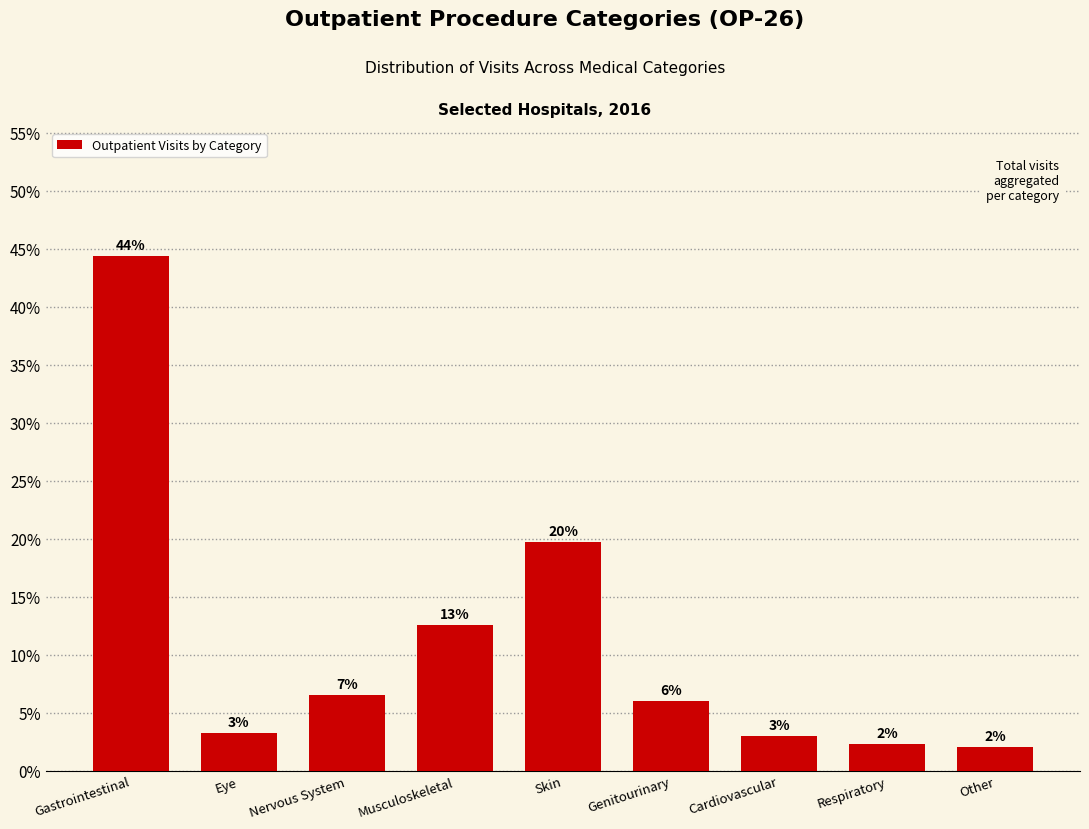

Does the chart contain any negative values?

No